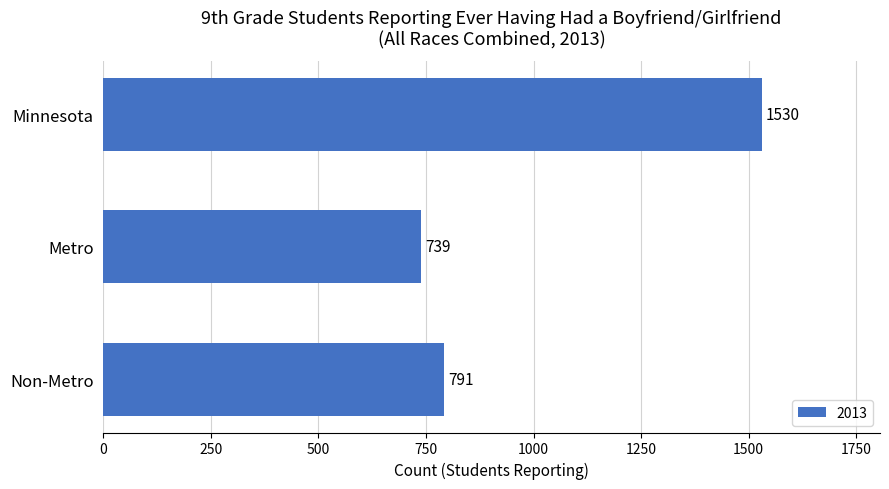

What is the label of the 1st bar from the top?

Minnesota